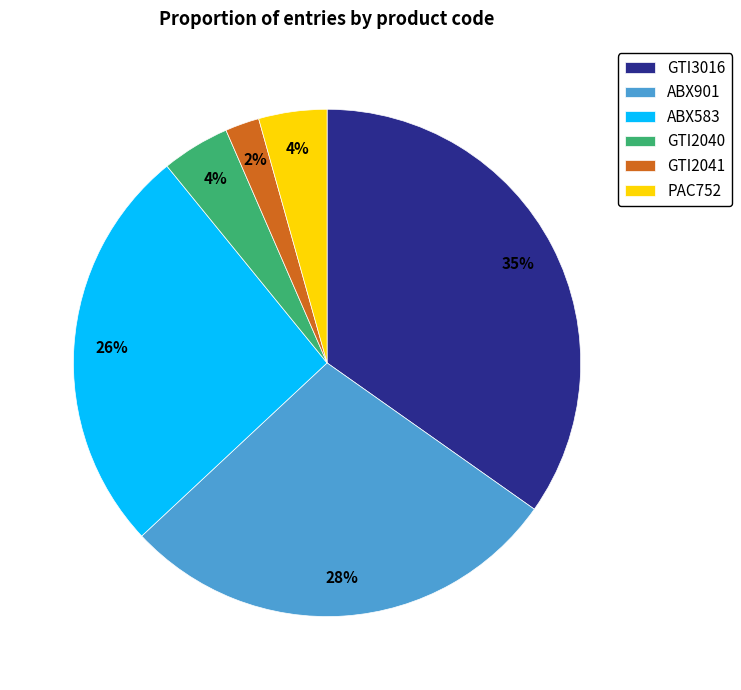

The GTI2041 slice represents 2% of the pie. True or false?

True